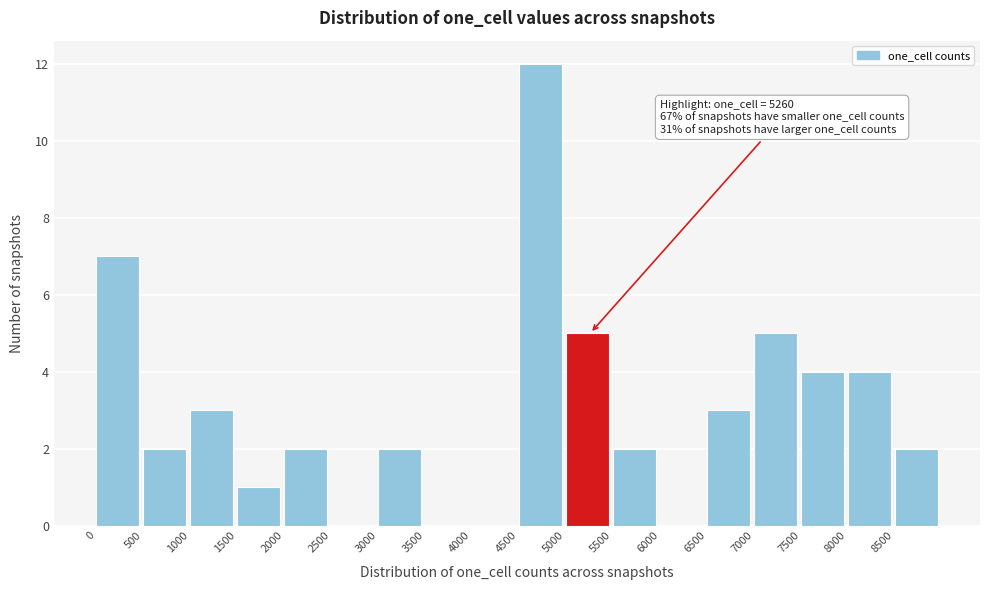

Which range on the x-axis has the tallest bar?

4500 to 5000